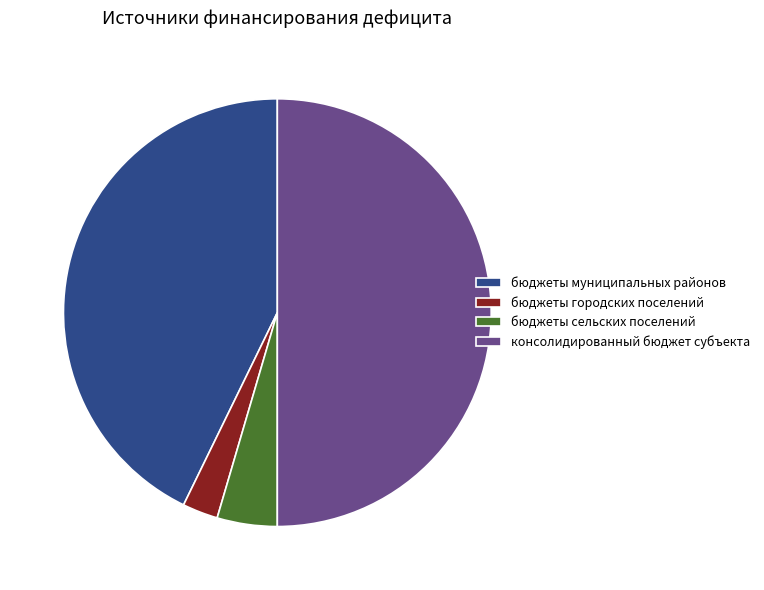

Combined, do бюджеты муниципальных районов and бюджеты сельских поселений account for over 50%?

No